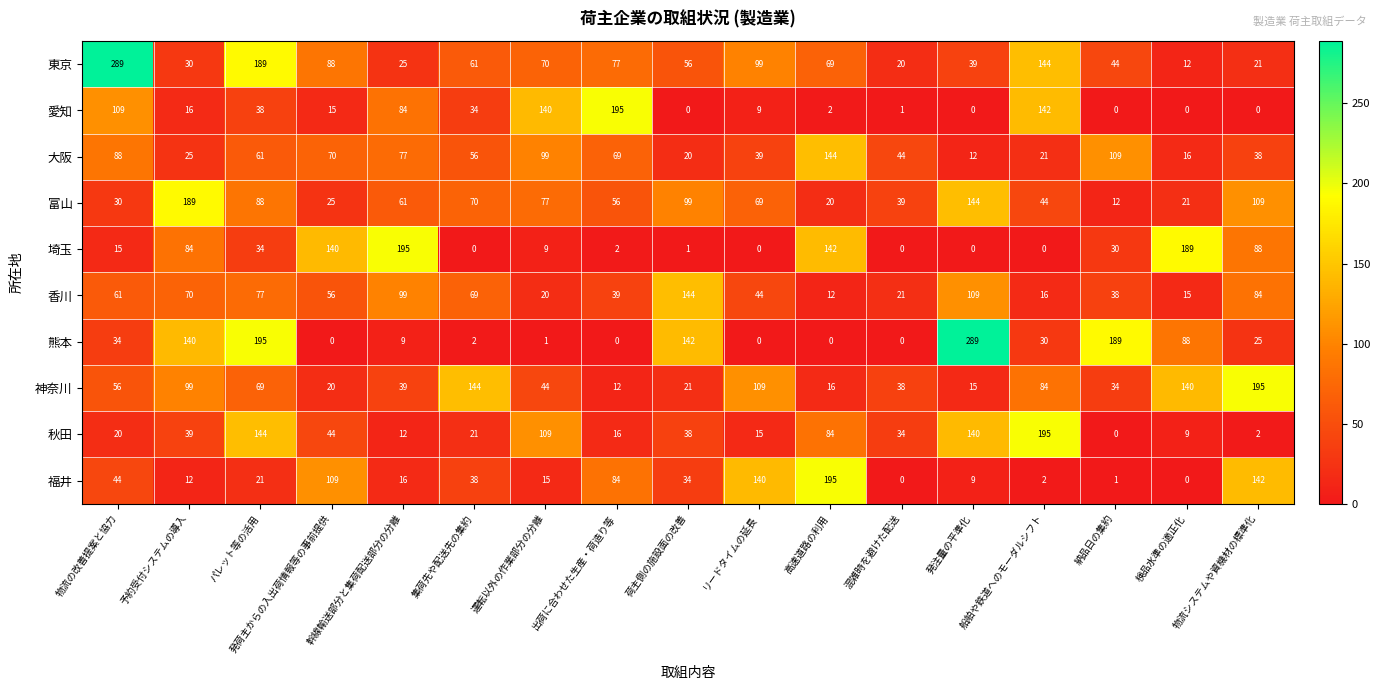

What is the sum of all 神奈川 values?

1135